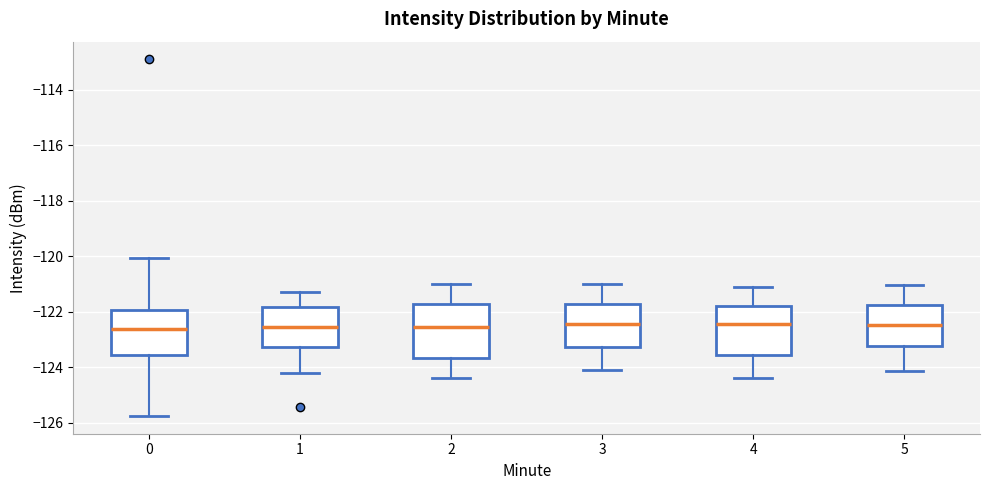

Reading left to right, transcribe this box plot: for each box, give where its median line is, the range the box spans, and where its two whiskers end, as read against the y-axis. The values are not printed on the chart, so give them approximately, as read against the axis.

0: median -122.6, box -123.6 to -122.0, whiskers -125.8 to -120.0
1: median -122.6, box -123.2 to -121.8, whiskers -124.2 to -121.2
2: median -122.6, box -123.6 to -121.8, whiskers -124.4 to -121.0
3: median -122.4, box -123.2 to -121.8, whiskers -124.0 to -121.0
4: median -122.4, box -123.6 to -121.8, whiskers -124.4 to -121.0
5: median -122.4, box -123.2 to -121.8, whiskers -124.2 to -121.0